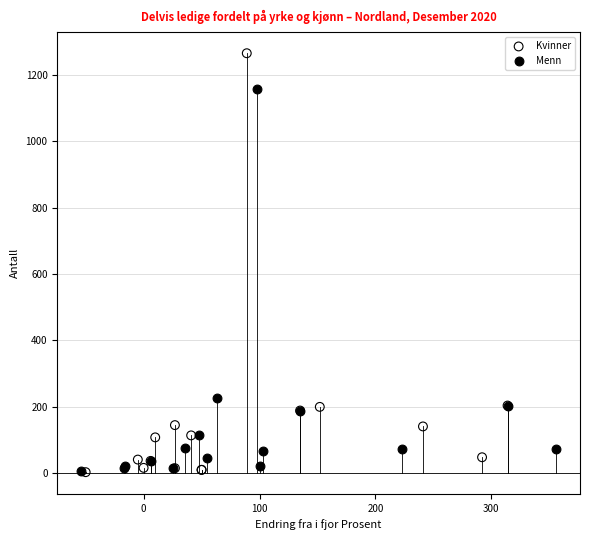

What are all the series names shown in the legend?

Kvinner, Menn